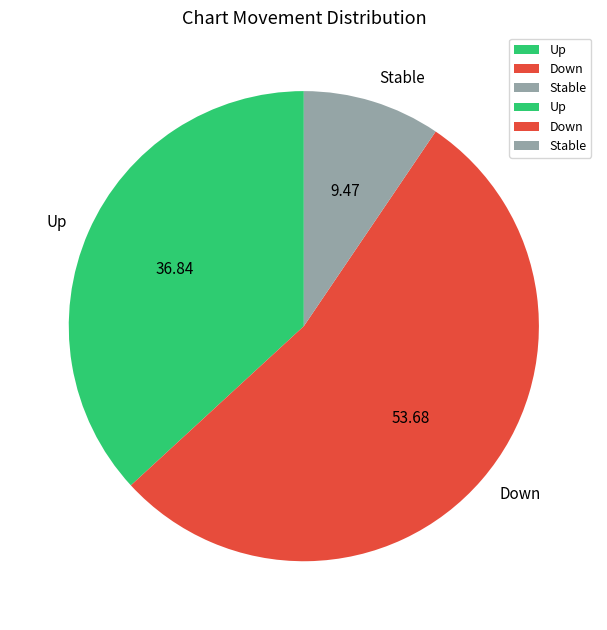

Which slice is the largest?

Down